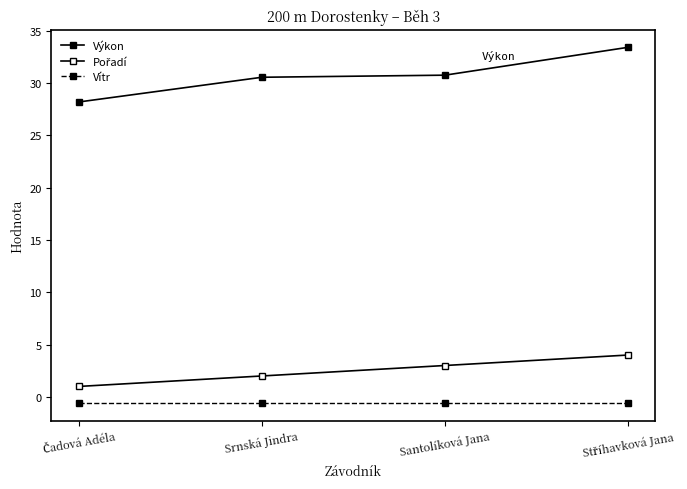

How many lines are shown in the chart?

3